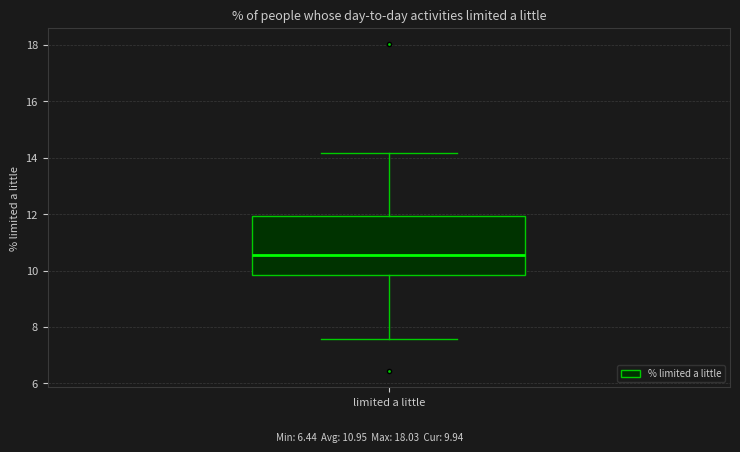

Transcribe this box plot: give where the median line is, the range the box spans, and where the two whiskers end, as read against the y-axis. The values are not printed on the chart, so give them approximately, as read against the axis.

median 10.6, box 9.8 to 12.0, whiskers 7.6 to 14.2